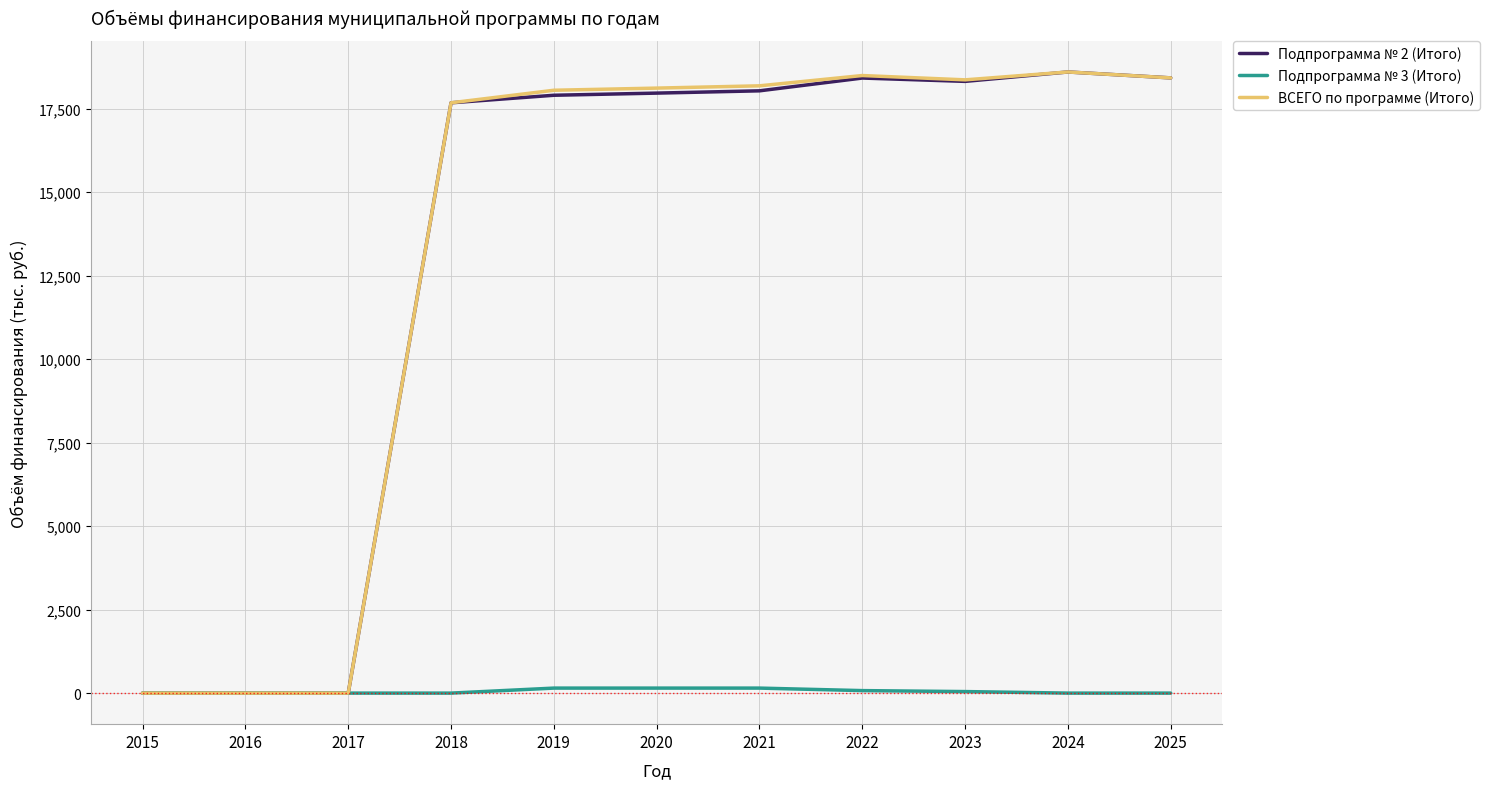

What is the average value of the Подпрограмма № 2 (Итого) series?

13213.3